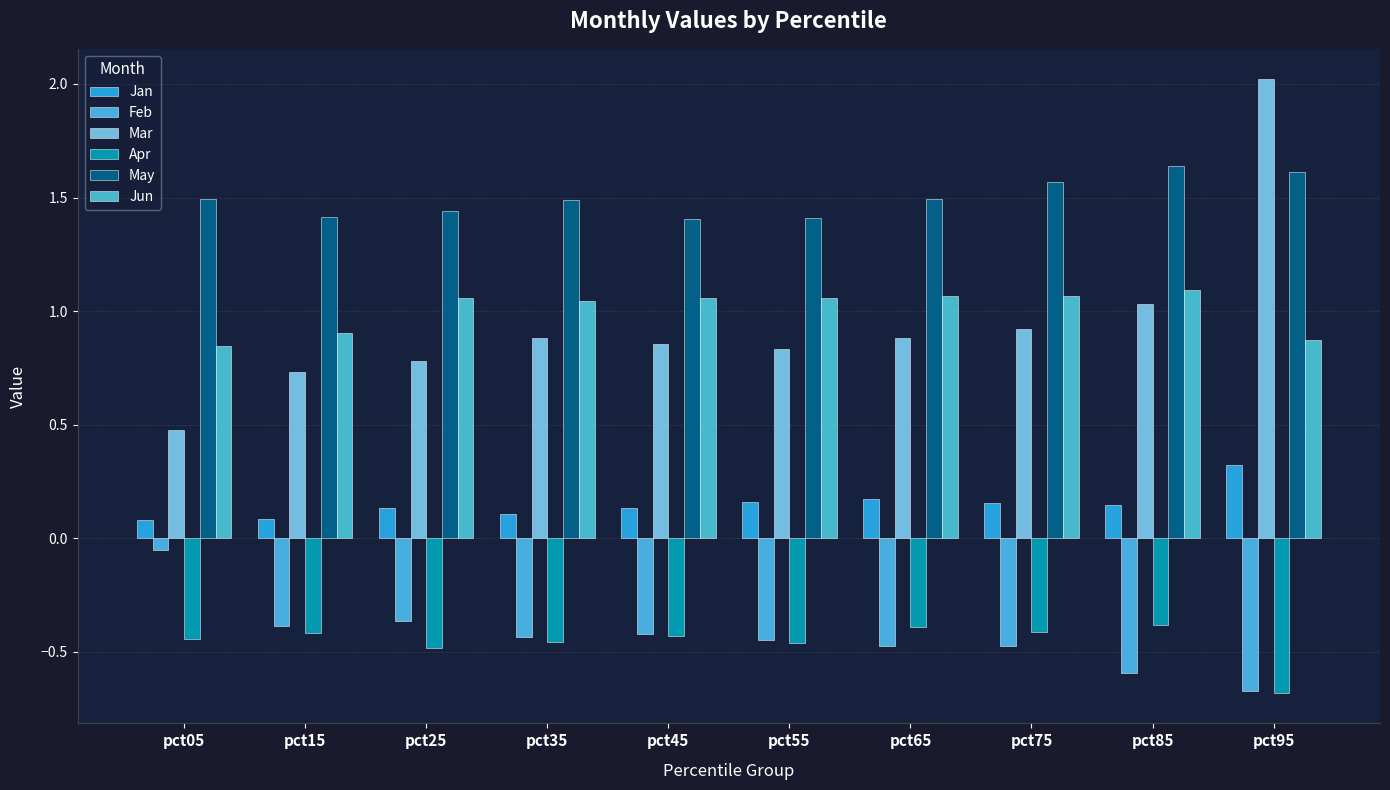

At which label does Jun reach its peak?

pct85